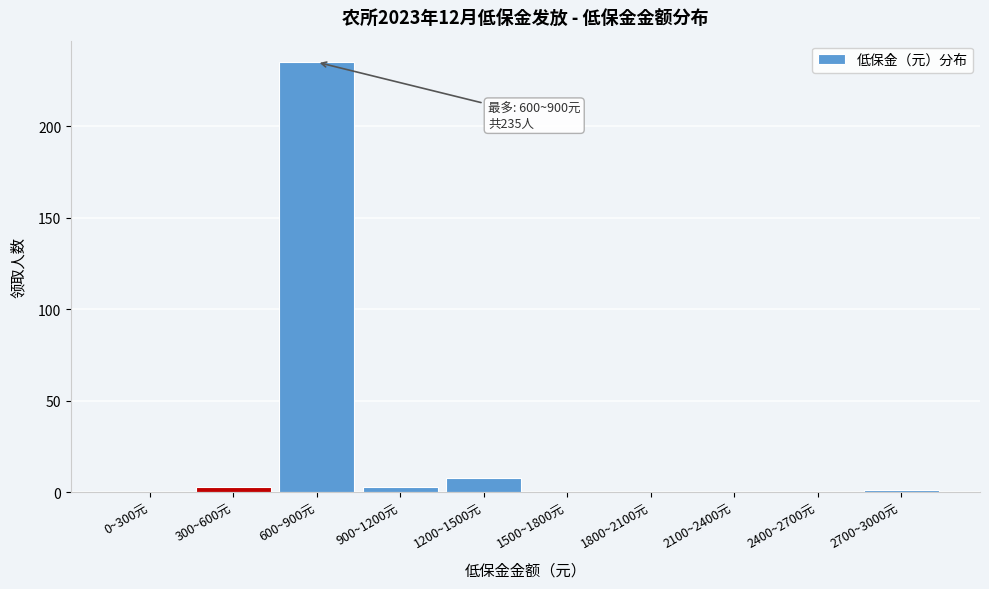

Reading right to left, extract all data points from this chart.

2700~3000元=1	2400~2700元=0	2100~2400元=0	1800~2100元=0	1500~1800元=0	1200~1500元=8	900~1200元=3	600~900元=235	300~600元=3	0~300元=0